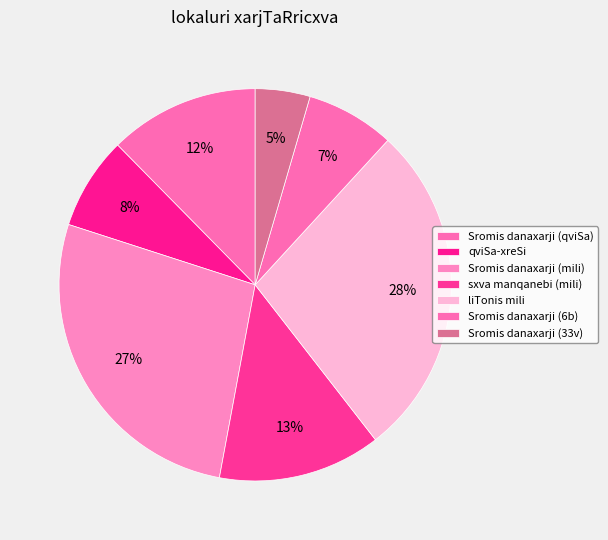

How many slices are in this pie chart?

7